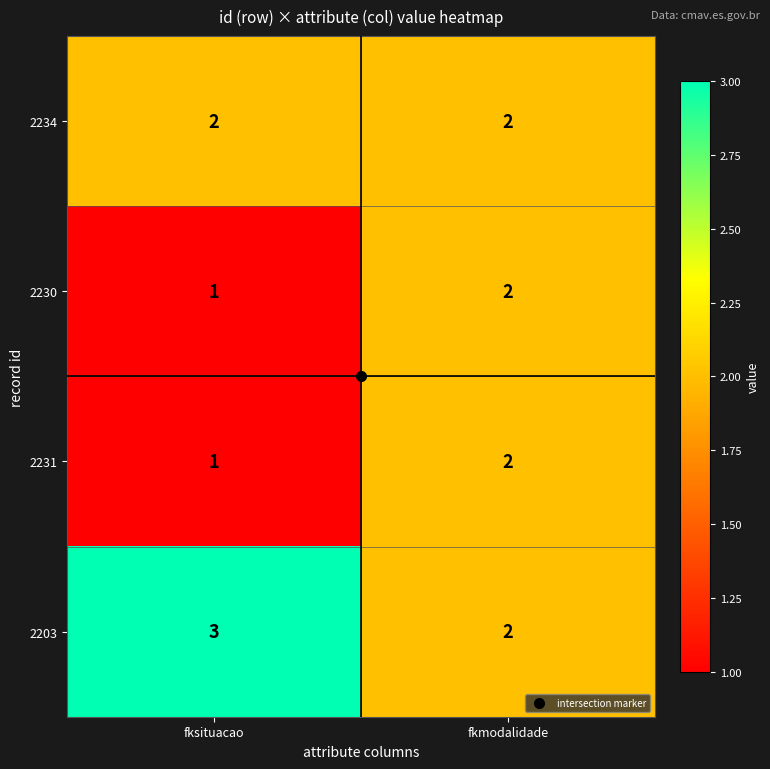

At which category does the chart reach its peak across all series?

fksituacao